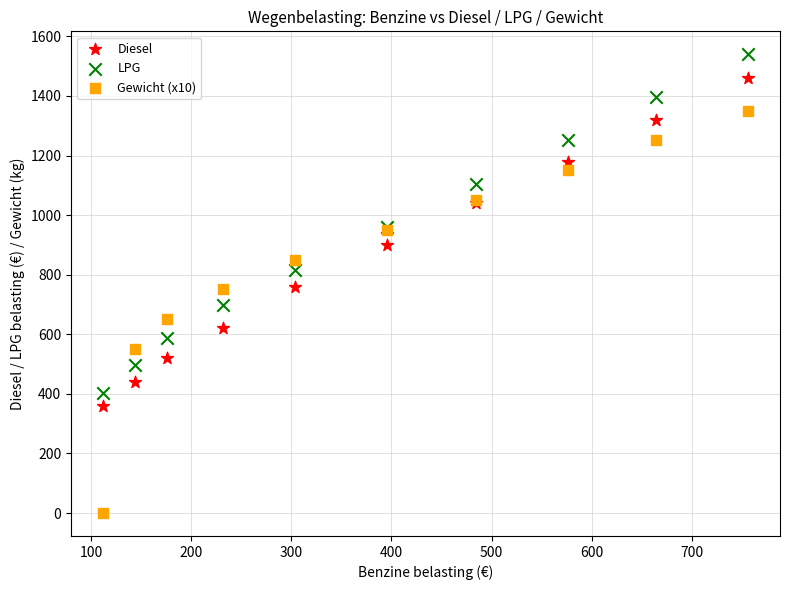

Which series reaches the minimum Y coordinate?

Gewicht (x10)